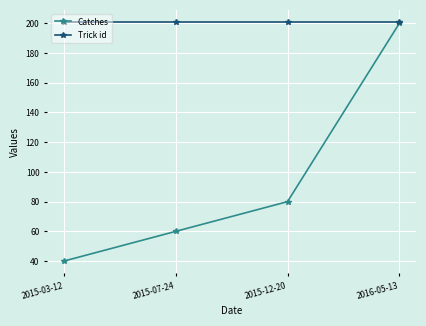

At which label is Catches closest to 120?

2015-12-20